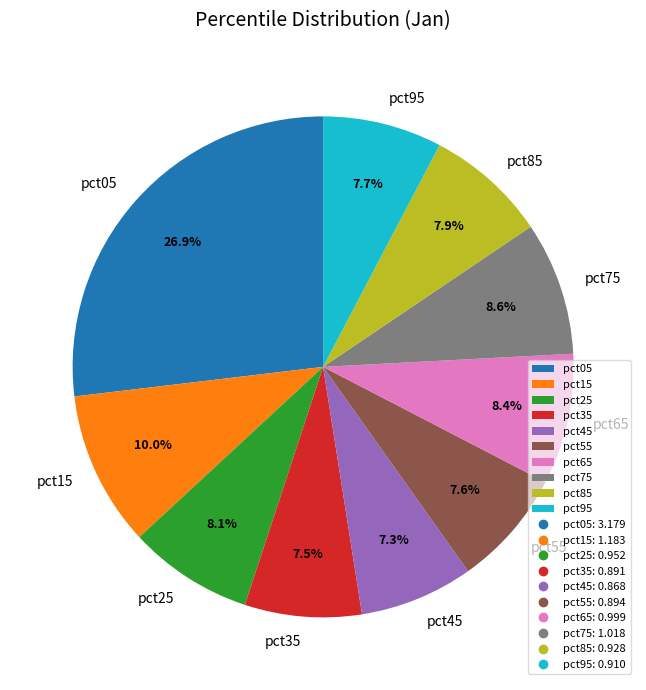

To the nearest percent, what portion does pct65 represent?

8%